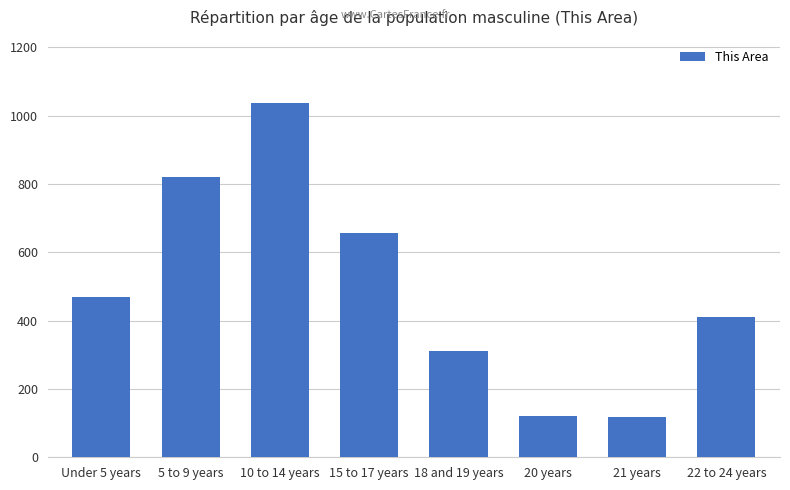

What is the difference between the maximum and minimum values?

917